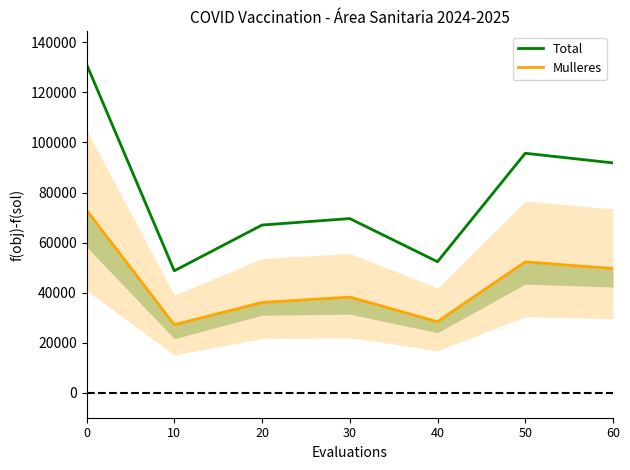

What is the minimum value shown in the chart?

27157